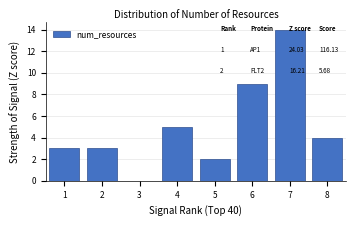

What is the sum of all values?

40